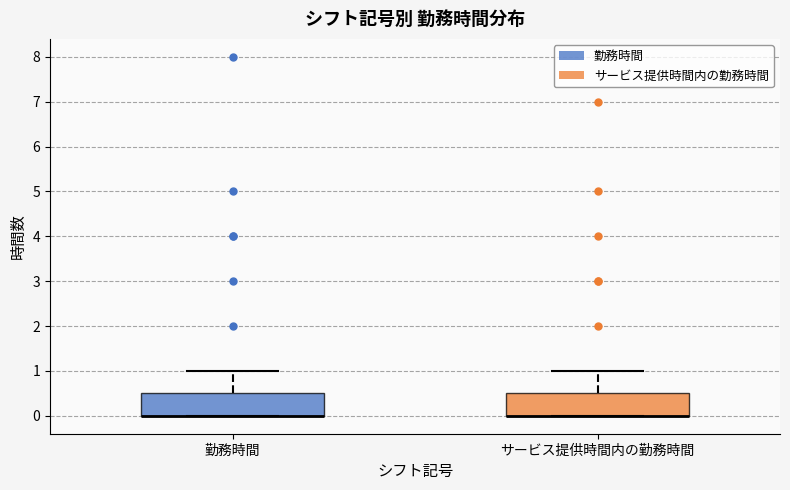

Reading left to right, transcribe this box plot: for each box, give where its median line is, the range the box spans, and where its two whiskers end, as read against the y-axis. The values are not printed on the chart, so give them approximately, as read against the axis.

勤務時間: median 0.0 (drawn on the box's lower edge), box 0.0 to 0.5, whiskers 0.0 to 1.0
サービス提供時間内の勤務時間: median 0.0 (drawn on the box's lower edge), box 0.0 to 0.5, whiskers 0.0 to 1.0